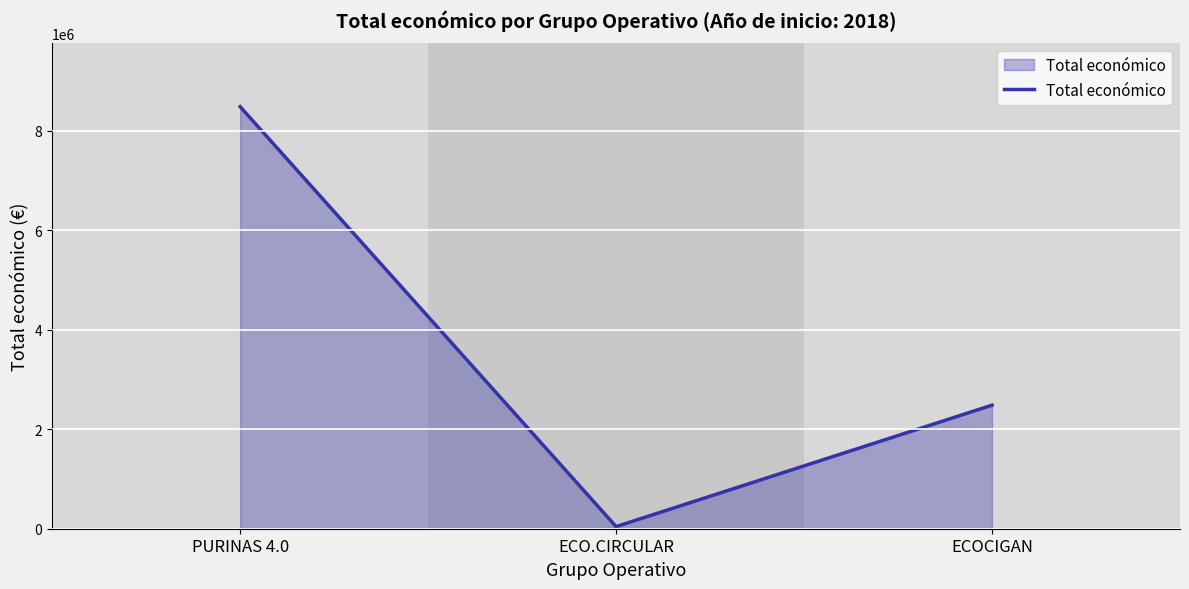

What is the difference between the values at ECO.CIRCULAR and ECOCIGAN?

2440869